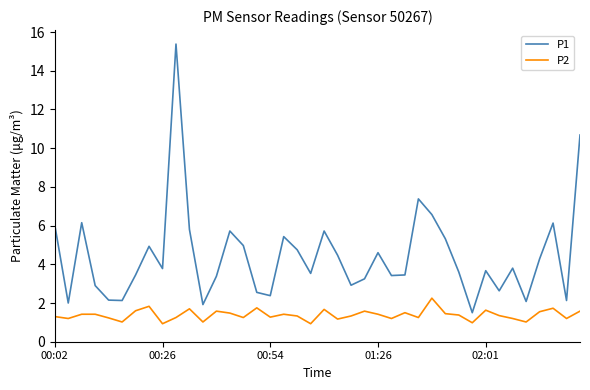

What are all the series names shown in the legend?

P1, P2